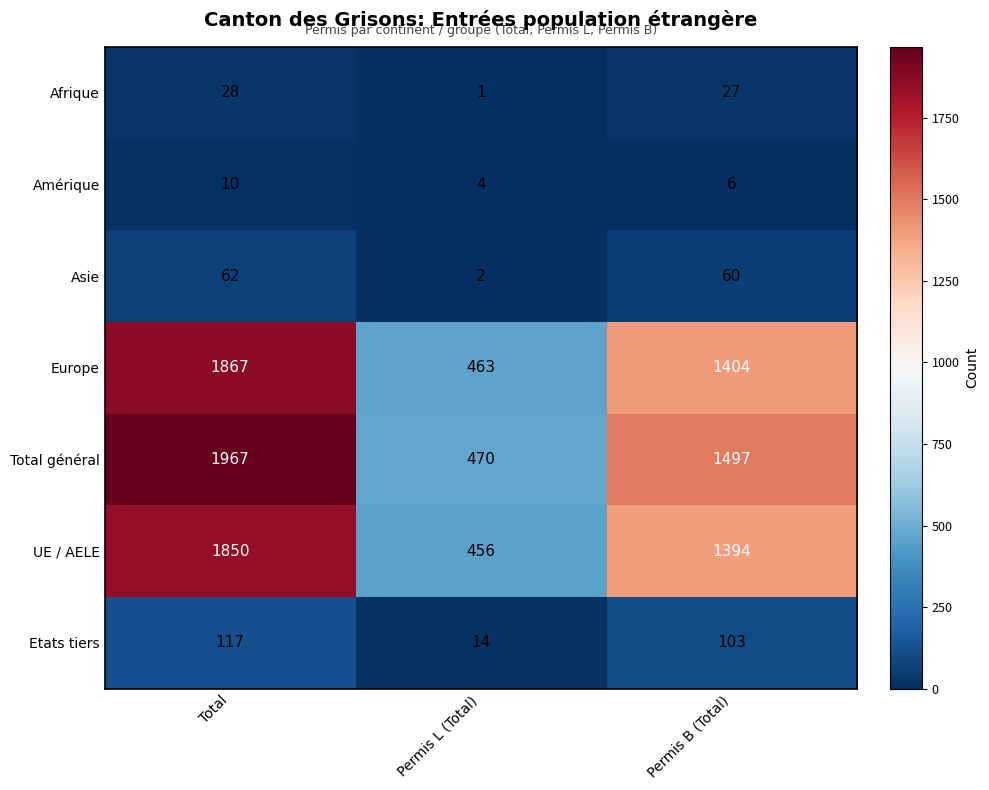

The Amérique series shows 4 at Total. True or false?

False